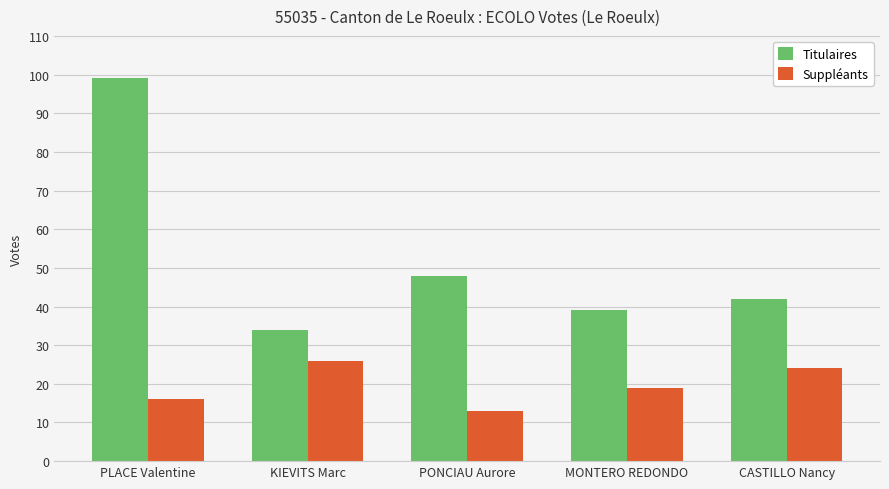

At which category is the sum across all series the highest?

PLACE Valentine